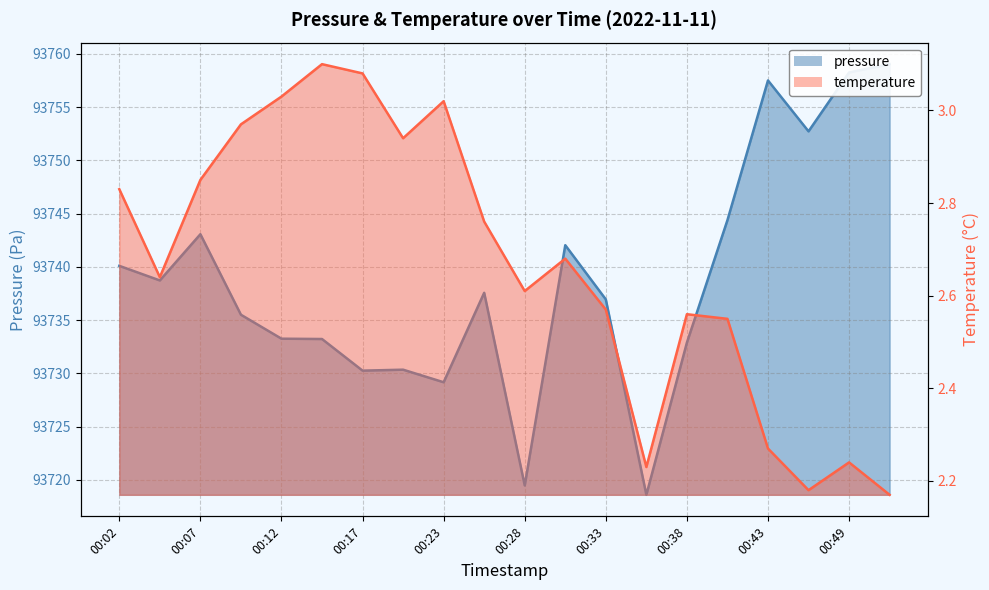

Which label corresponds to the smallest value in the chart?

00:51